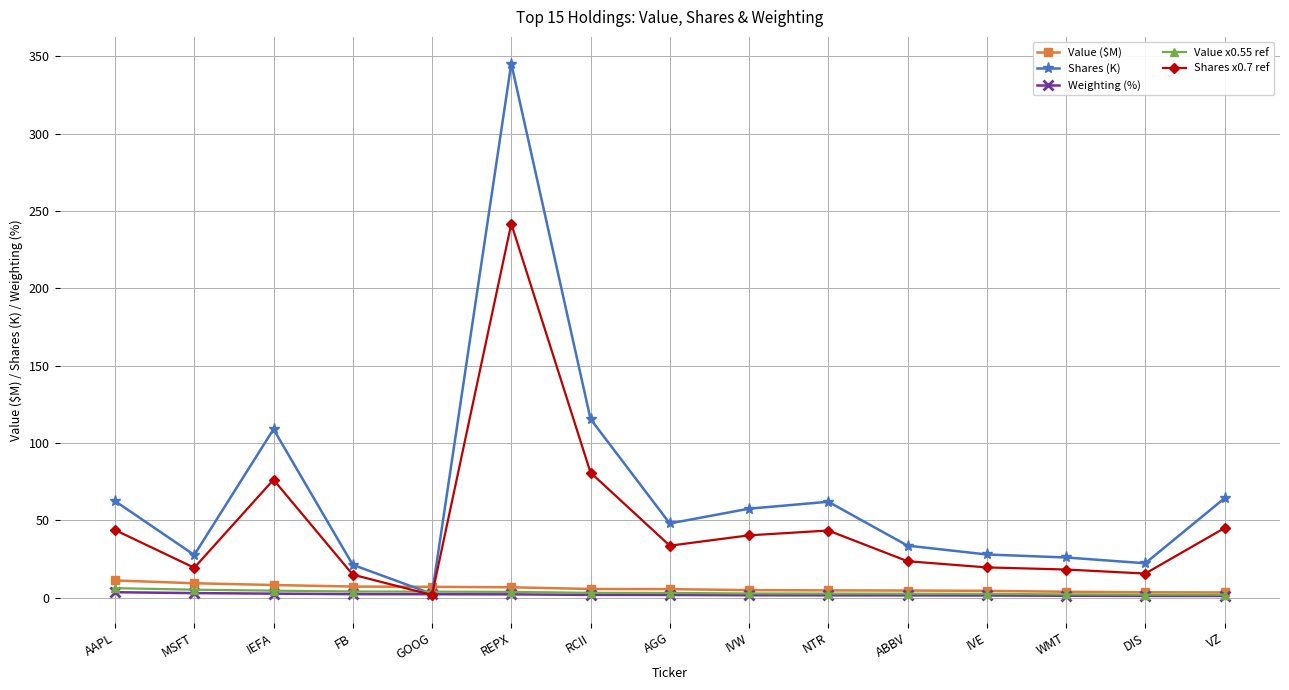

What is the maximum value shown in the chart?

345.3